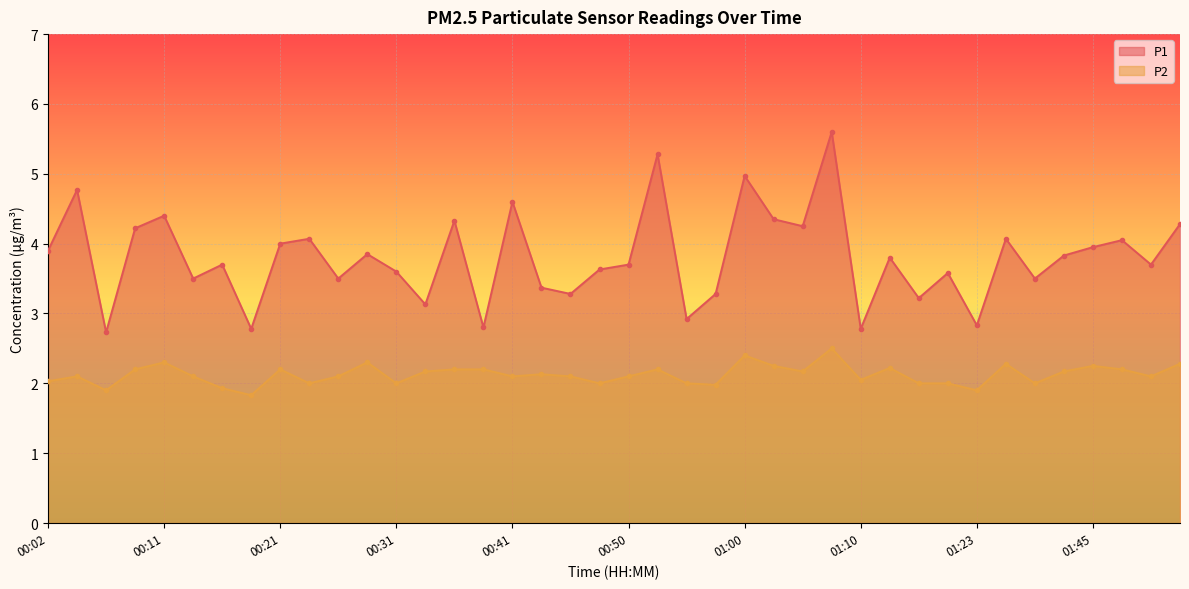

What is the label of the 33rd point from the left?

01:23